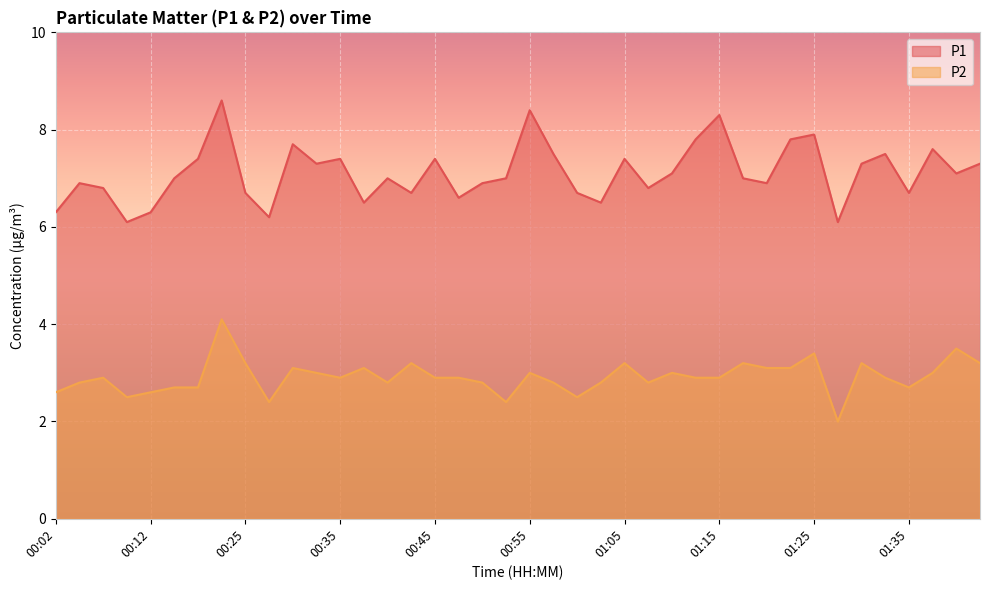

At which label does P1 reach its peak?

00:23